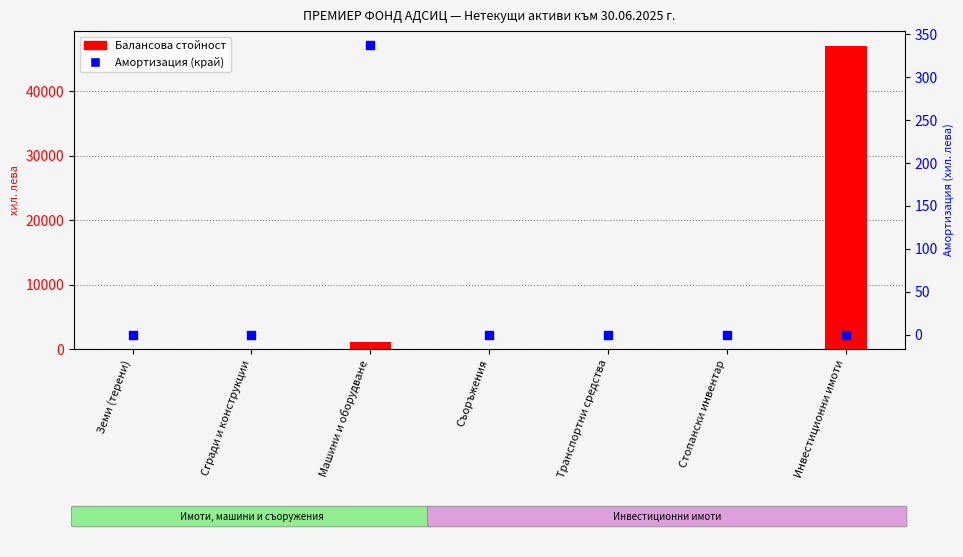

At which category is the sum across all series the highest?

Инвестиционни имоти